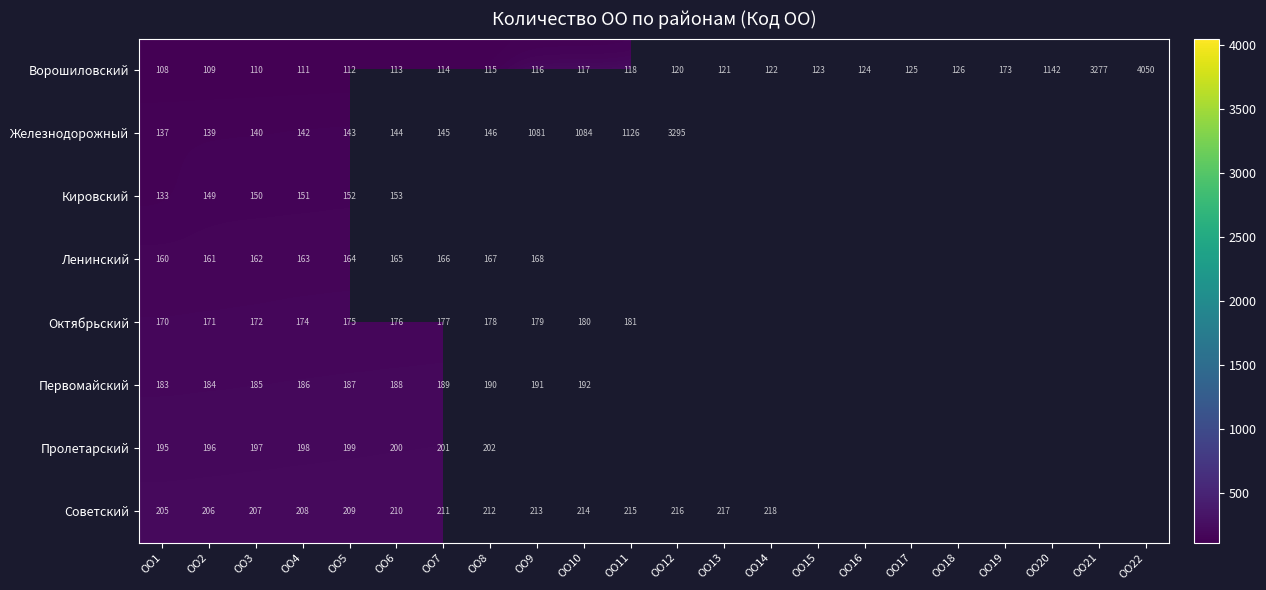

What is the highest value of the Ворошиловский series?

4050